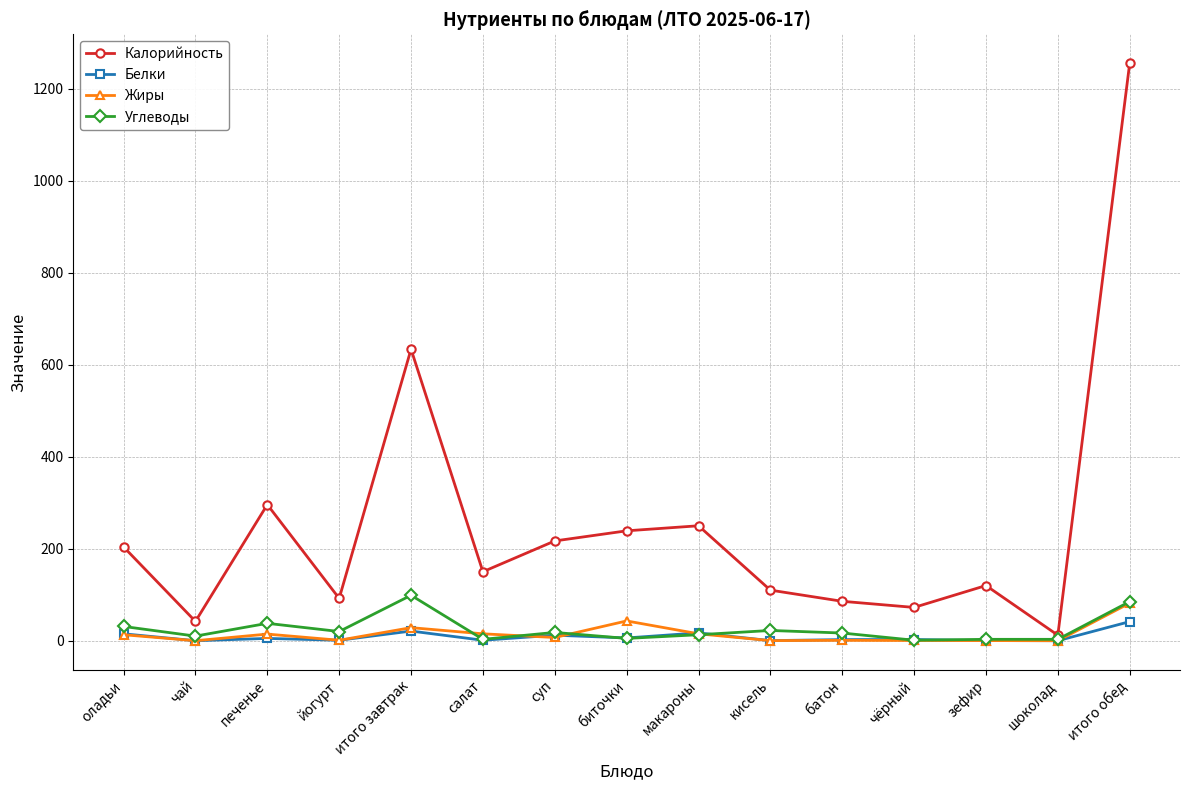

What is the sum of the Углеводы values at печенье and оладьи?

68.8